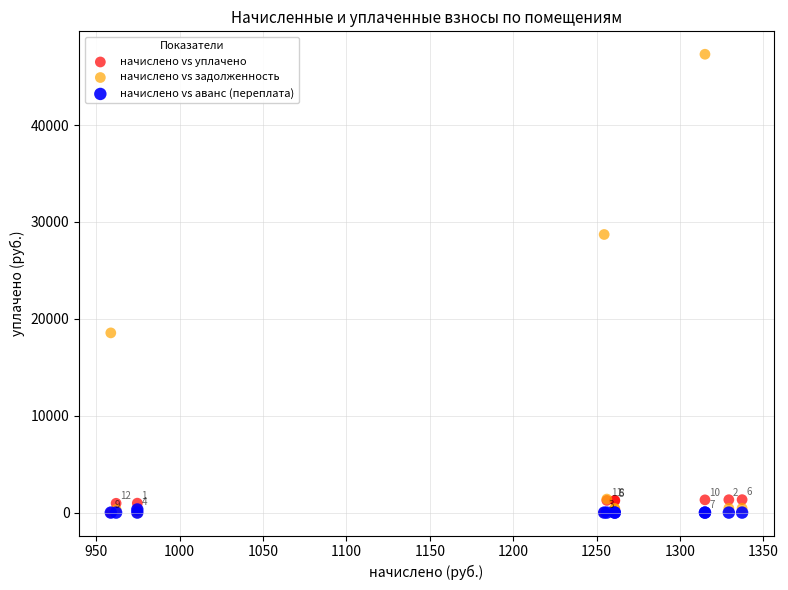

What are all the series names shown in the legend?

начислено vs уплачено, начислено vs задолженность, начислено vs аванс (переплата)